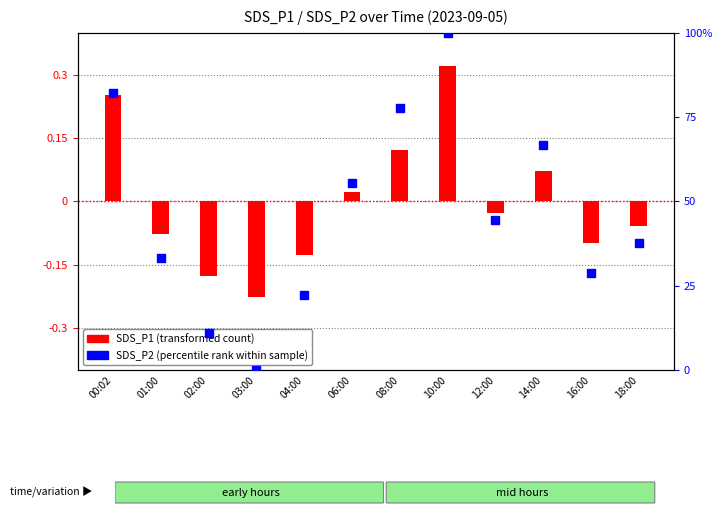

At which category is the sum across all series the highest?

10:00